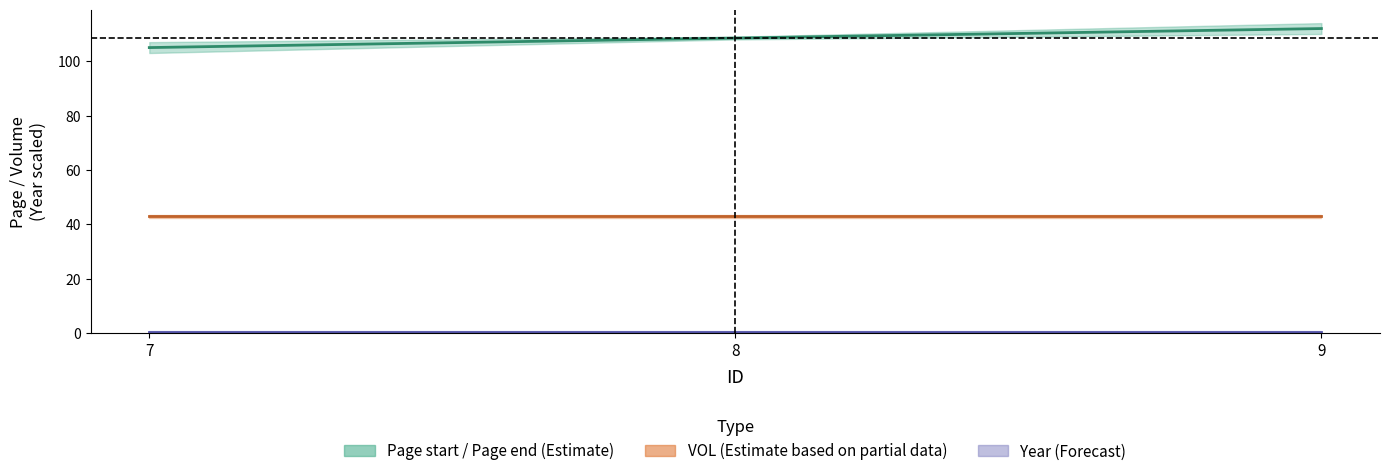

Reading left to right, what are all the values shown in this chart?

7=105.0	8=108.5	9=112.0